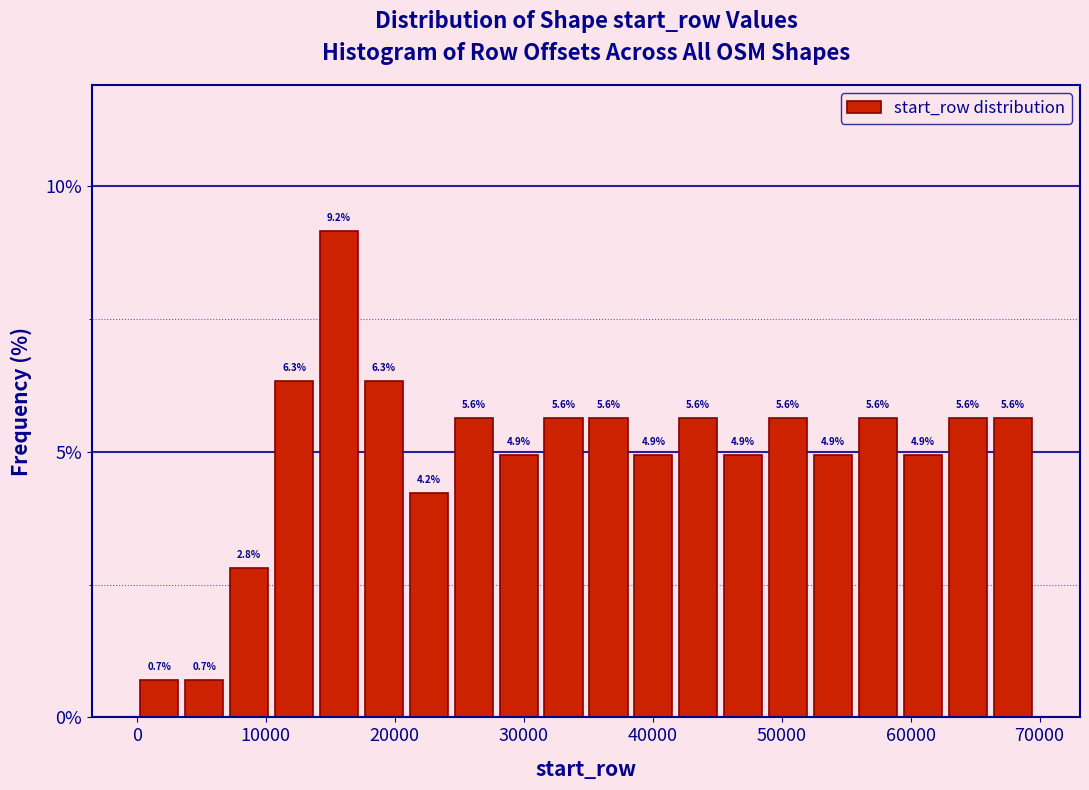

Read against the x-axis, roughly where is the centre of the tallest bar?

16000